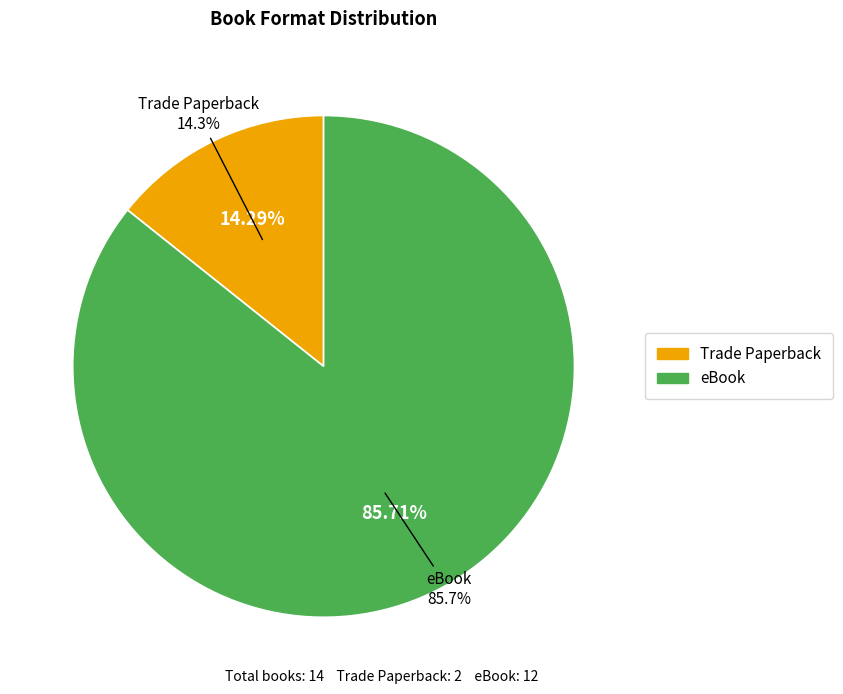

Which slice is the smallest?

Trade Paperback